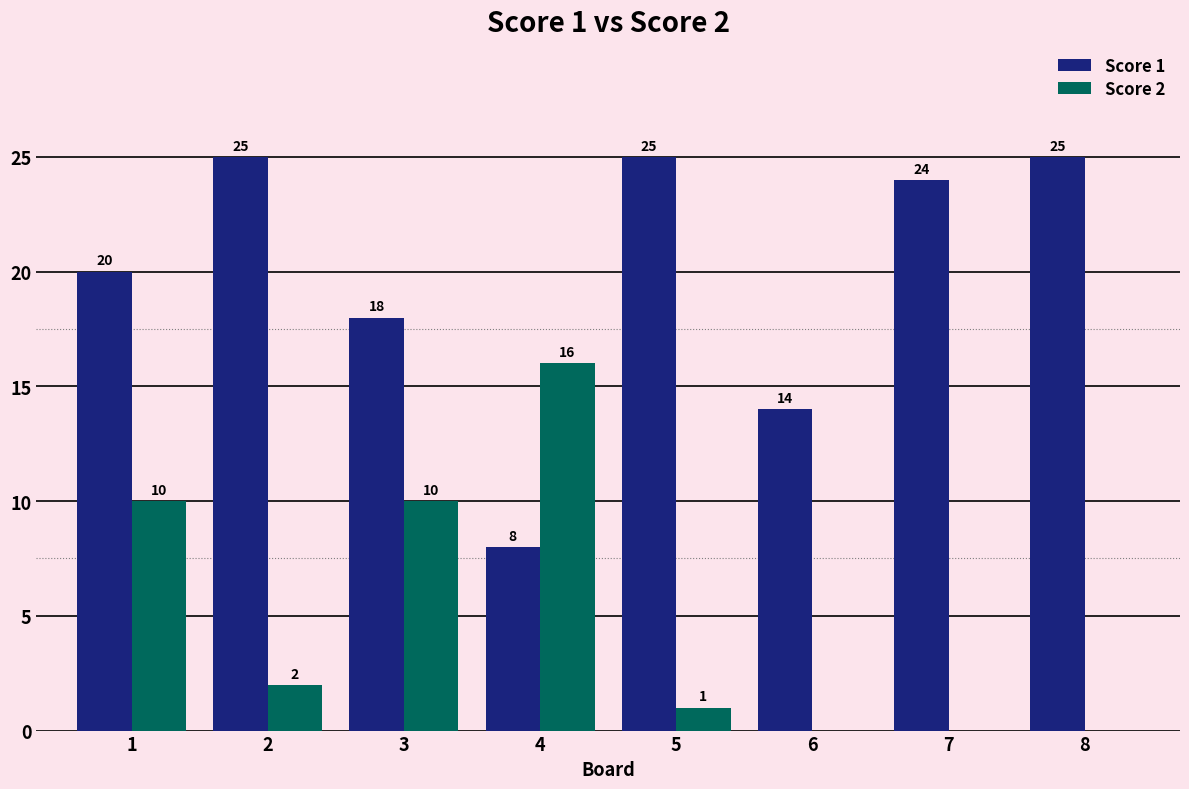

At which label does Score 2 first exceed 2?

1